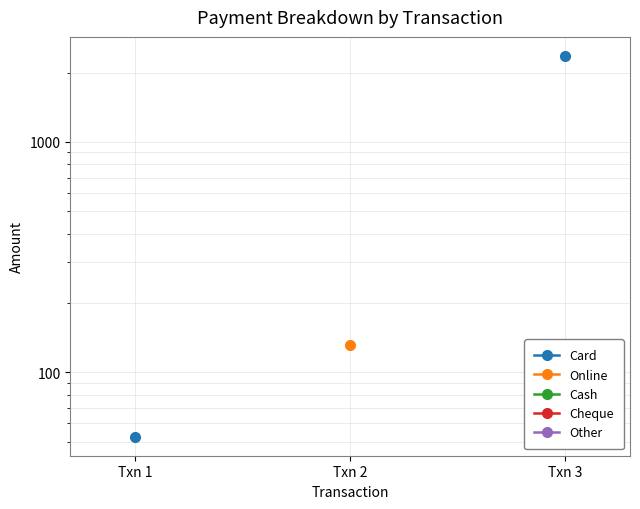

The Card series shows 52.5 at Txn 1. True or false?

True